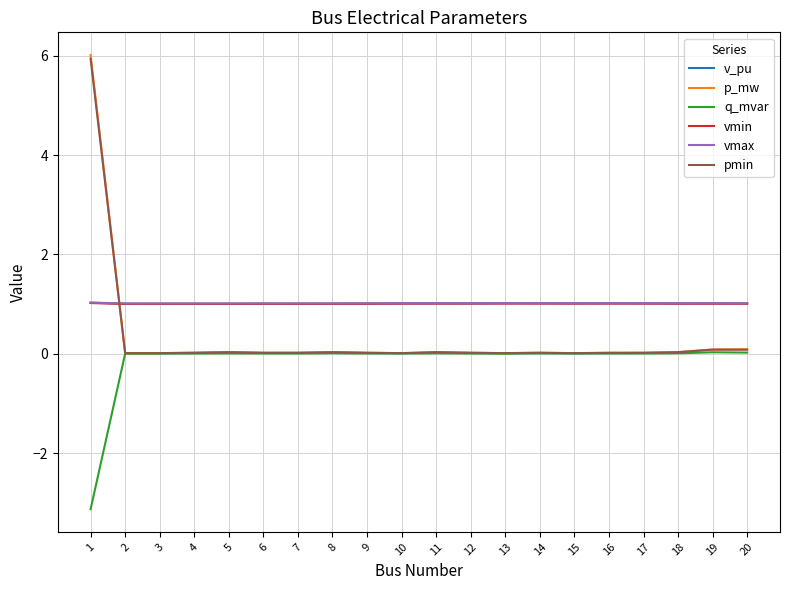

What is the sum of all v_pu values?

20.3